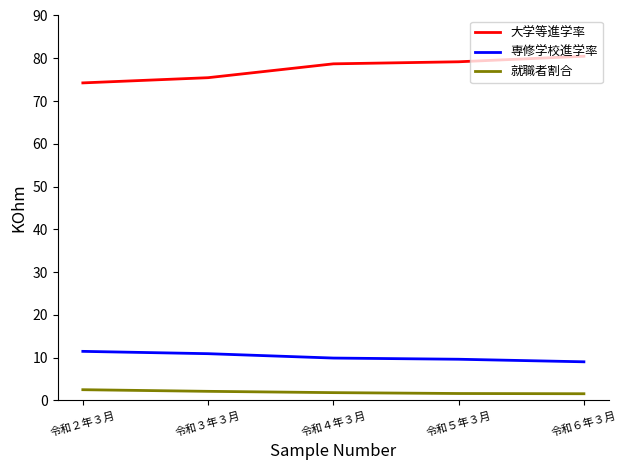

List the series in order of their peak value, highest first.

大学等進学率, 専修学校進学率, 就職者割合